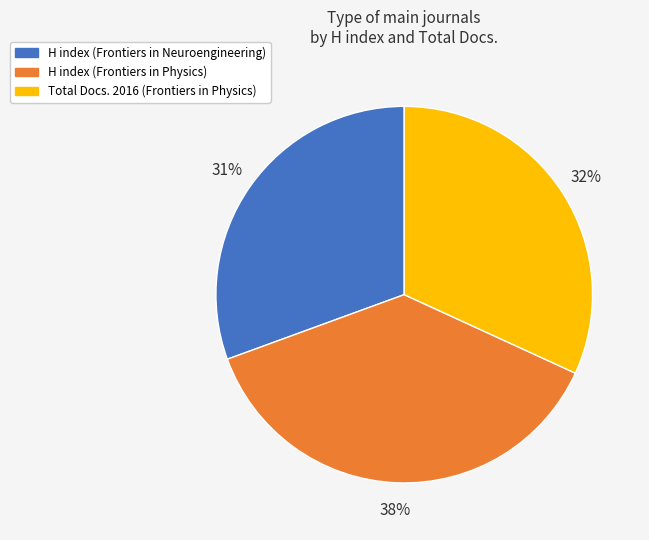

Count the number of slices in the pie.

3